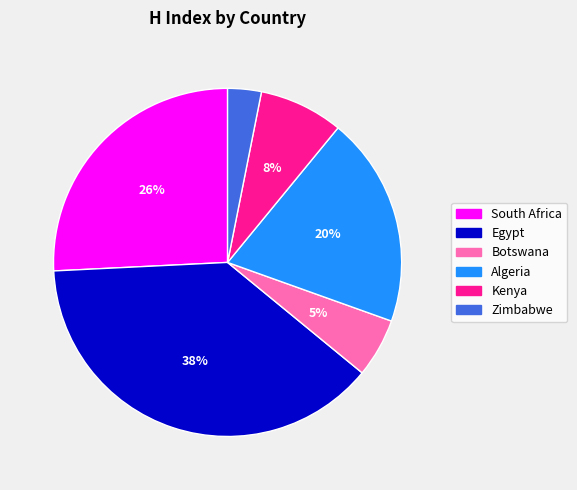

Between Kenya and South Africa, which is larger?

South Africa